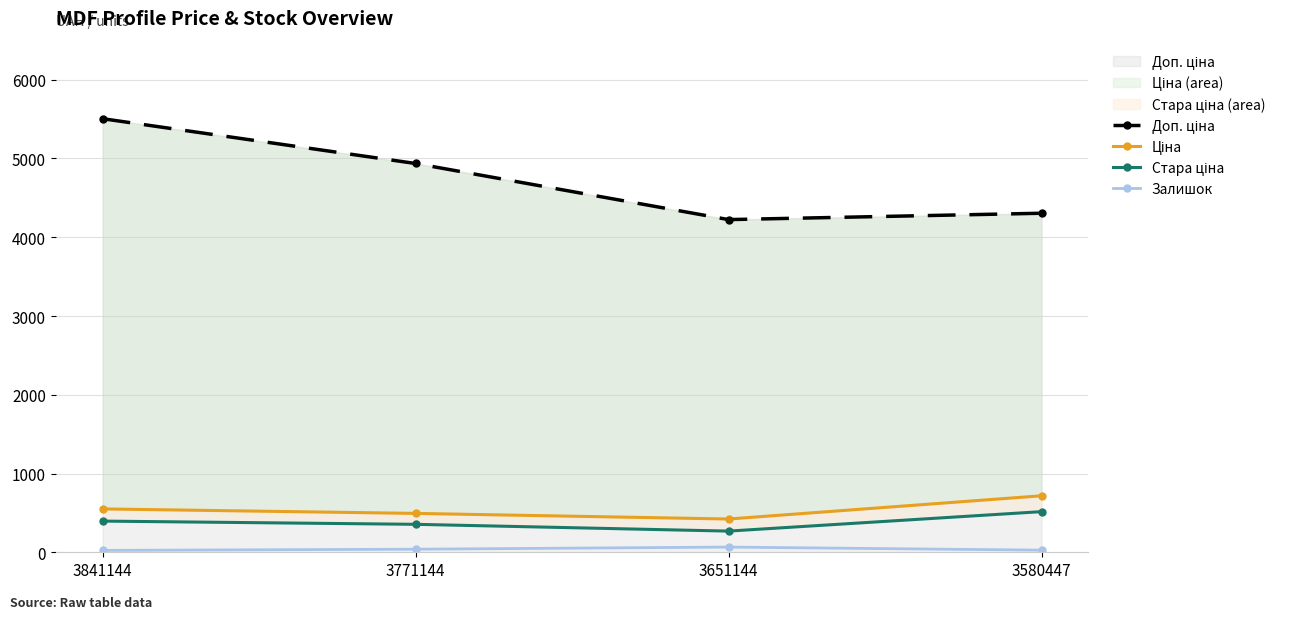

True or false: Ціна has more than 1 points higher than both neighbors.

False